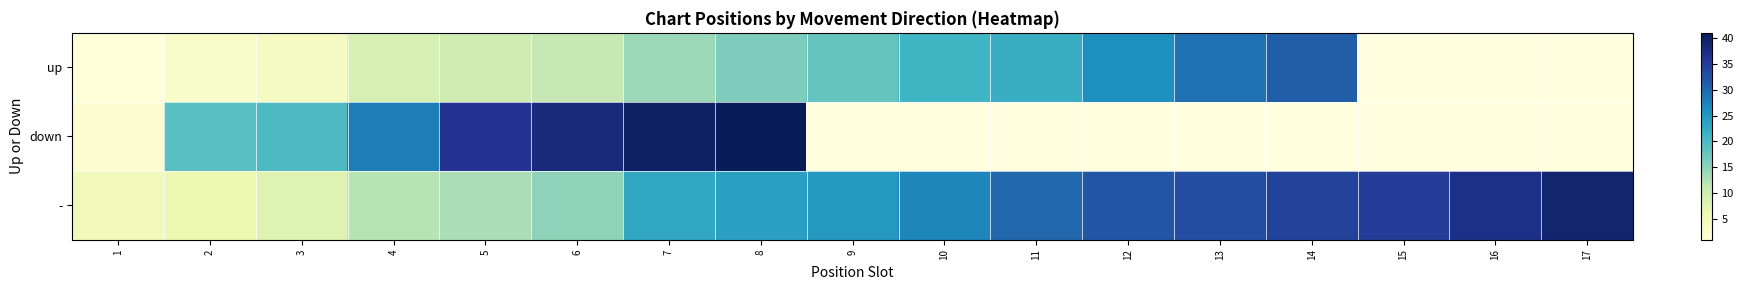

Which series has the widest spread of values?

down